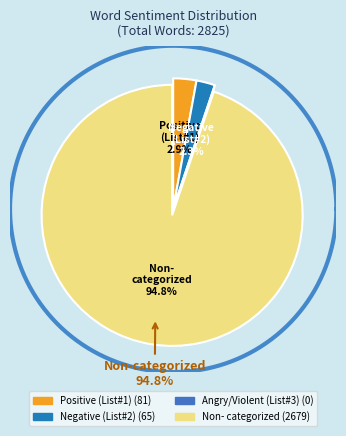

Does Non-categorized Words account for over 50% of the chart?

Yes